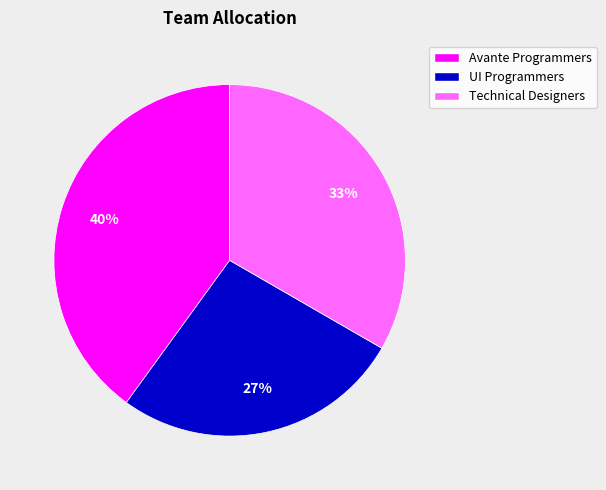

Is there a majority slice in this chart?

No